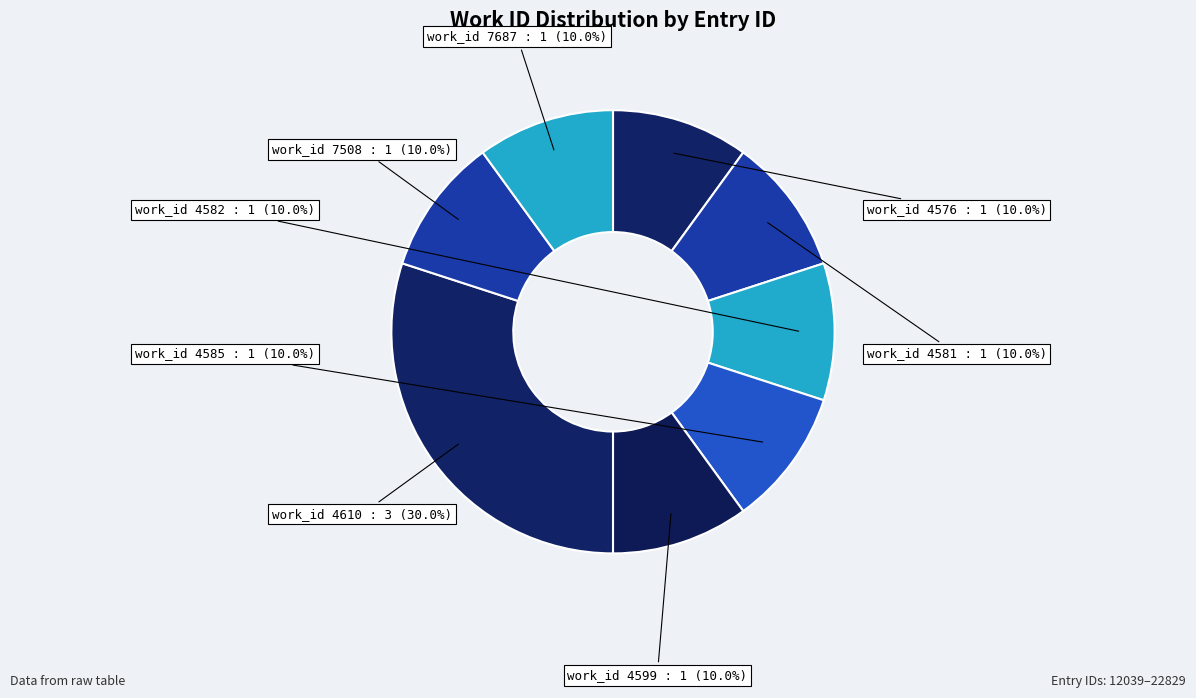

Which category has the biggest portion of the pie?

work_id 4610